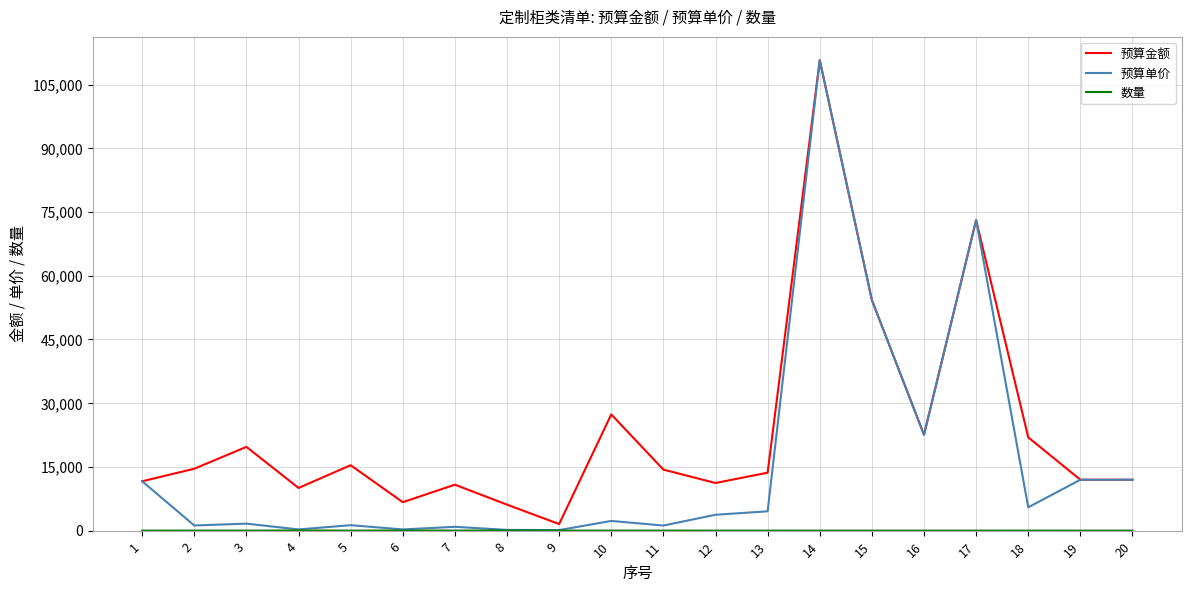

Which series has the largest range (max minus min)?

预算单价